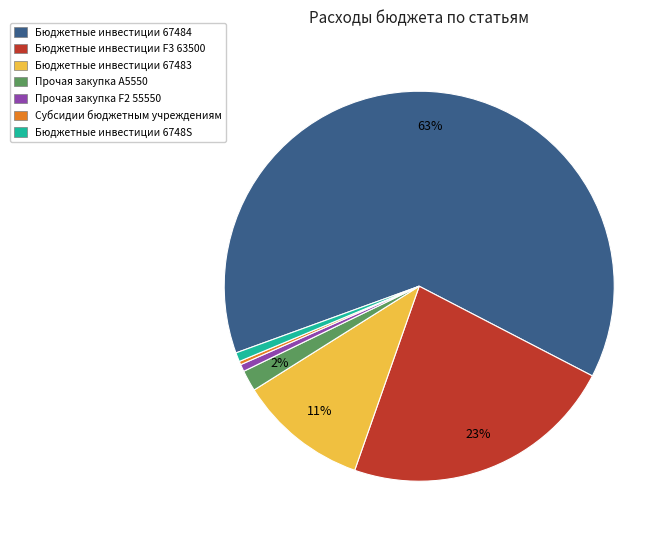

How many slices are in this pie chart?

7